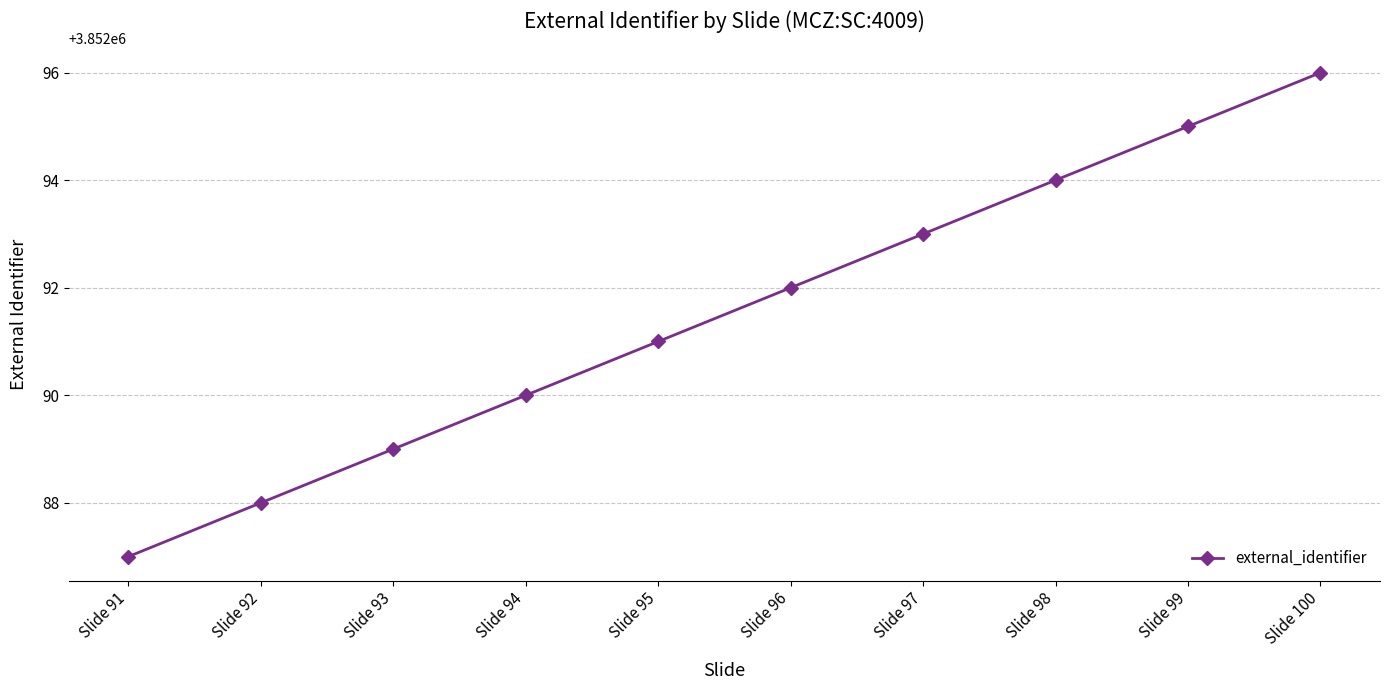

What is the sum of the values at Slide 98 and Slide 94?

7704184